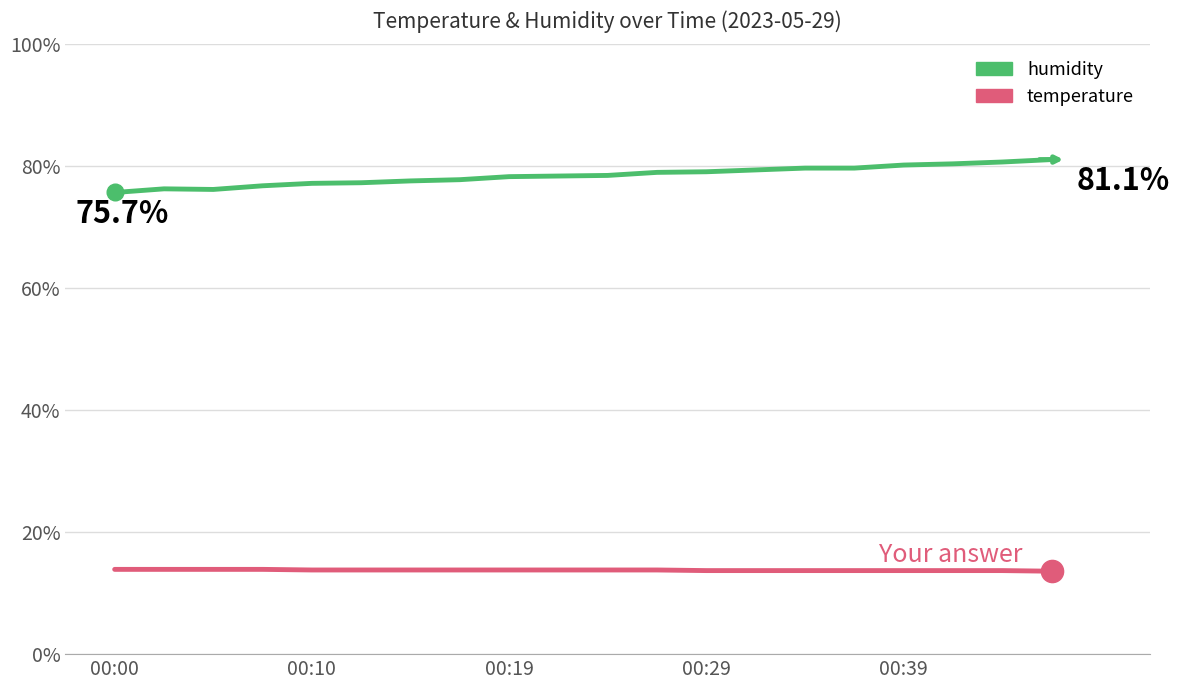

What are all the series names shown in the legend?

humidity, temperature